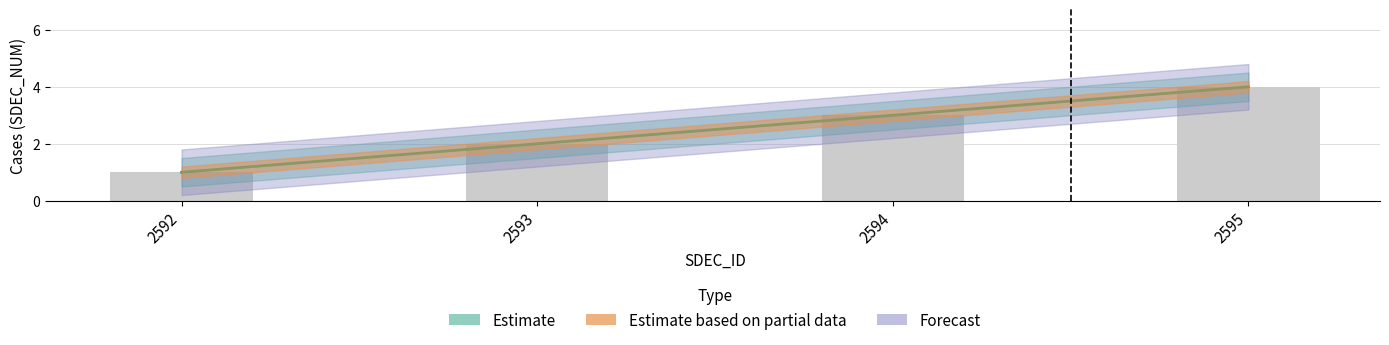

What is the ratio of the value at 2595 to the value at 2592?

4.0